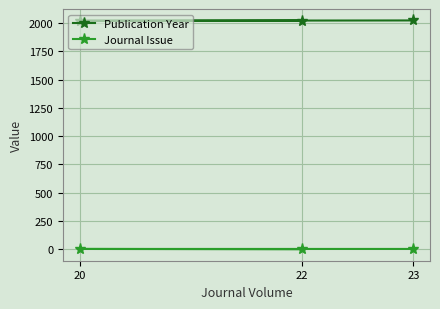

List the series in order of their overall mean, lowest first.

Journal Issue, Publication Year